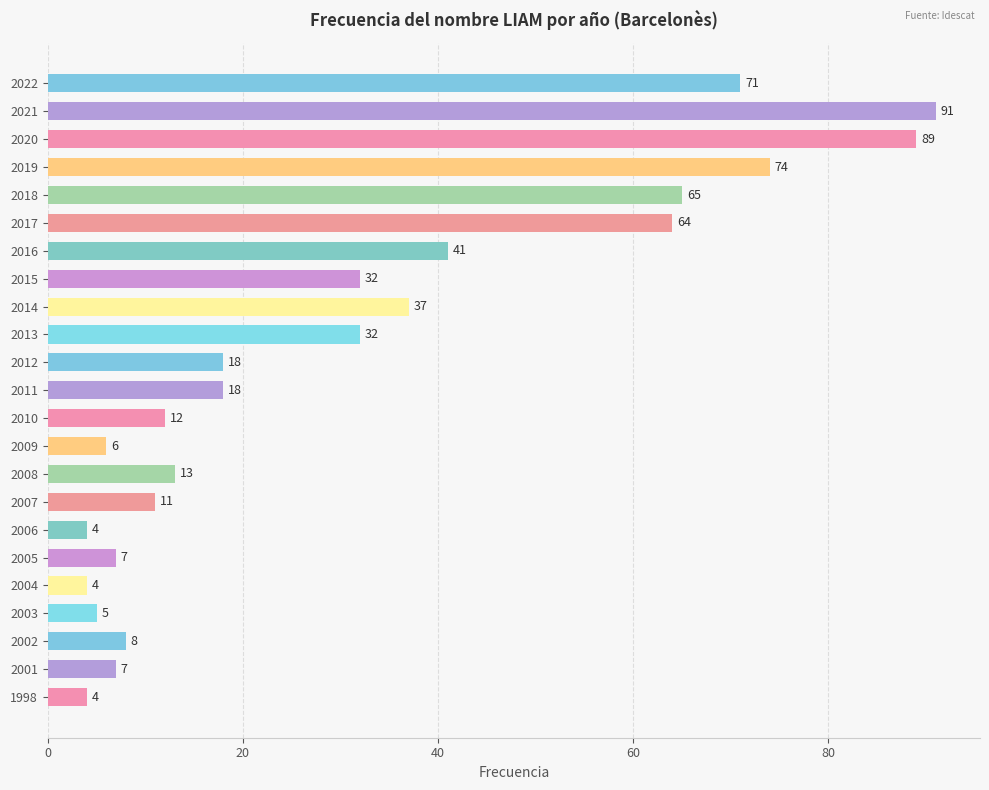

How many values are below 18?

11